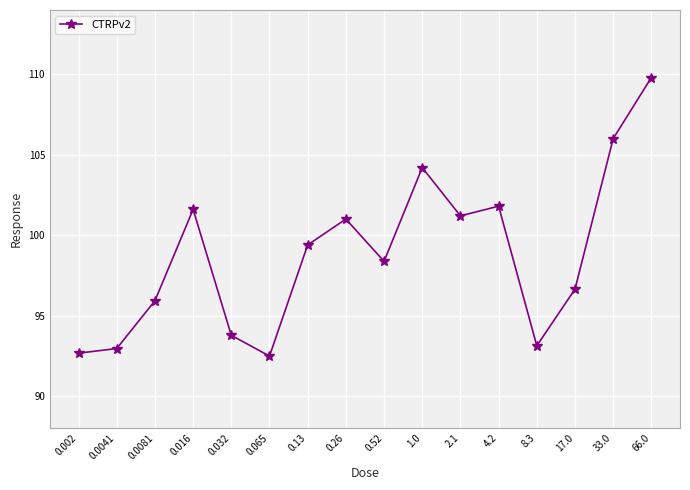

What is the sum of all values?

1580.9